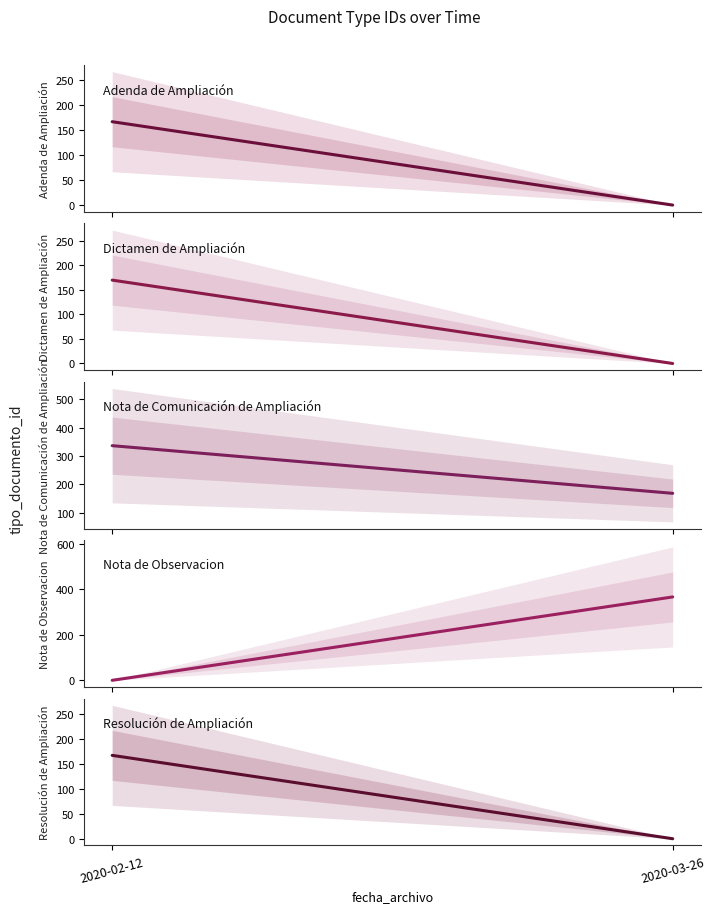

Reading right to left, what are all the values shown in this chart?

Adenda de Ampliación: 0	166
Dictamen de Ampliación: 0	170
Nota de Comunicación de Ampliación: 168	336
Nota de Observacion: 366	0
Resolución de Ampliación: 0	167